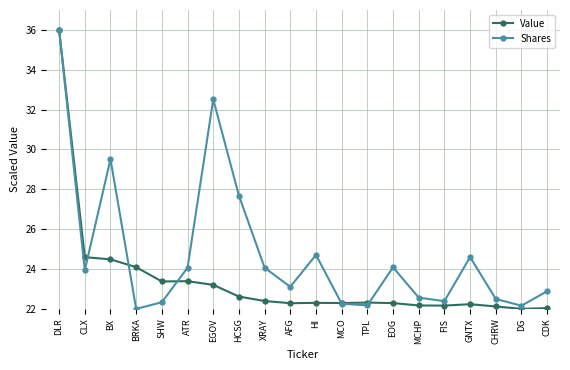

Does the chart have visible grid lines?

Yes